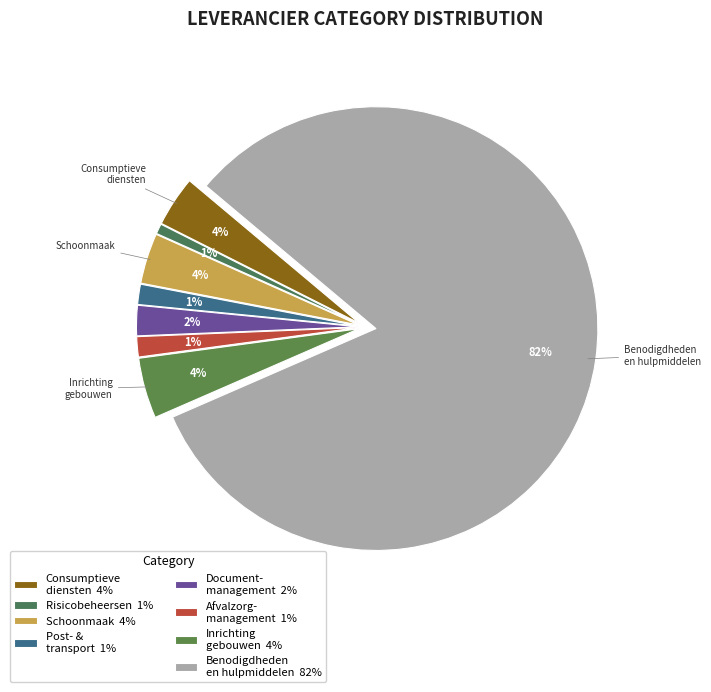

Which slice is the largest?

Benodigdheden en hulpmiddelen 82%